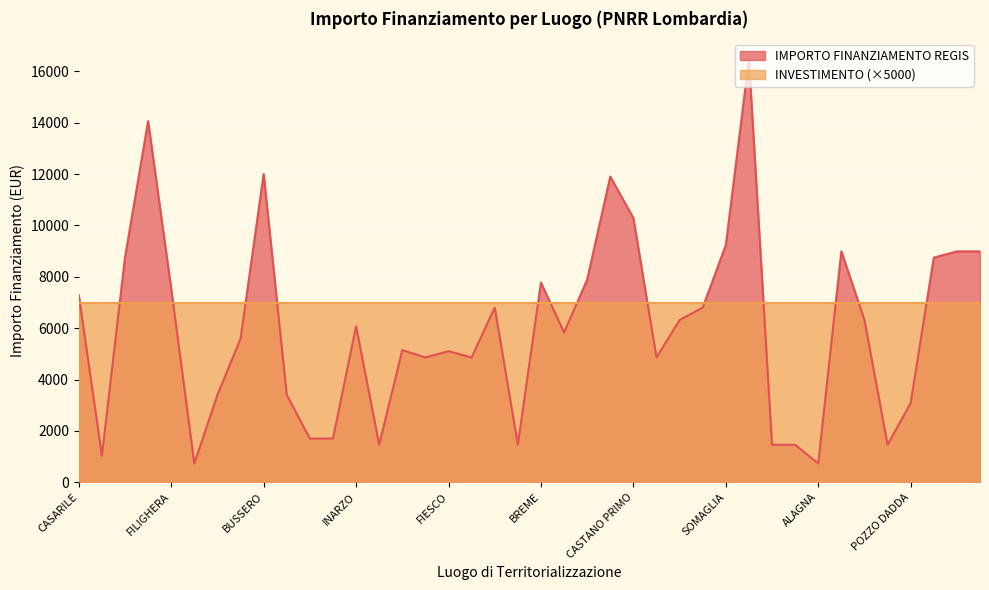

What is the difference between the values at ZECCONE and MILZANO?

8019